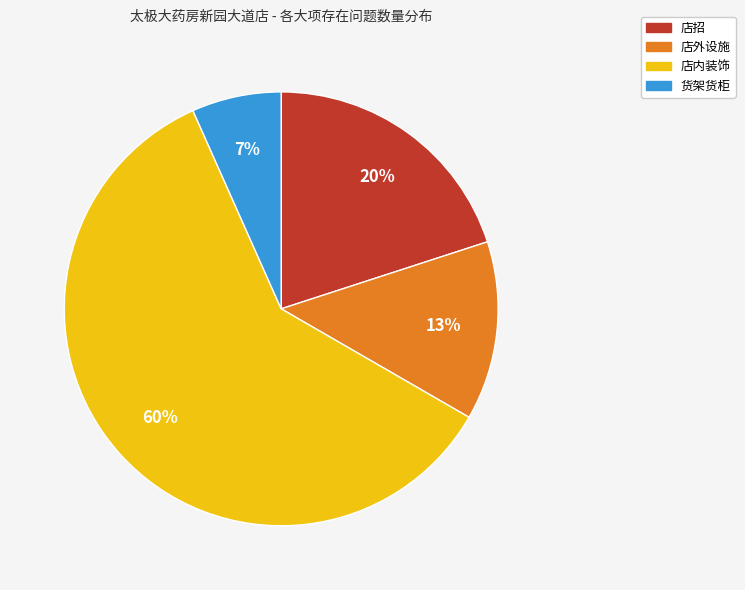

To the nearest percent, what is the average slice percentage?

25%